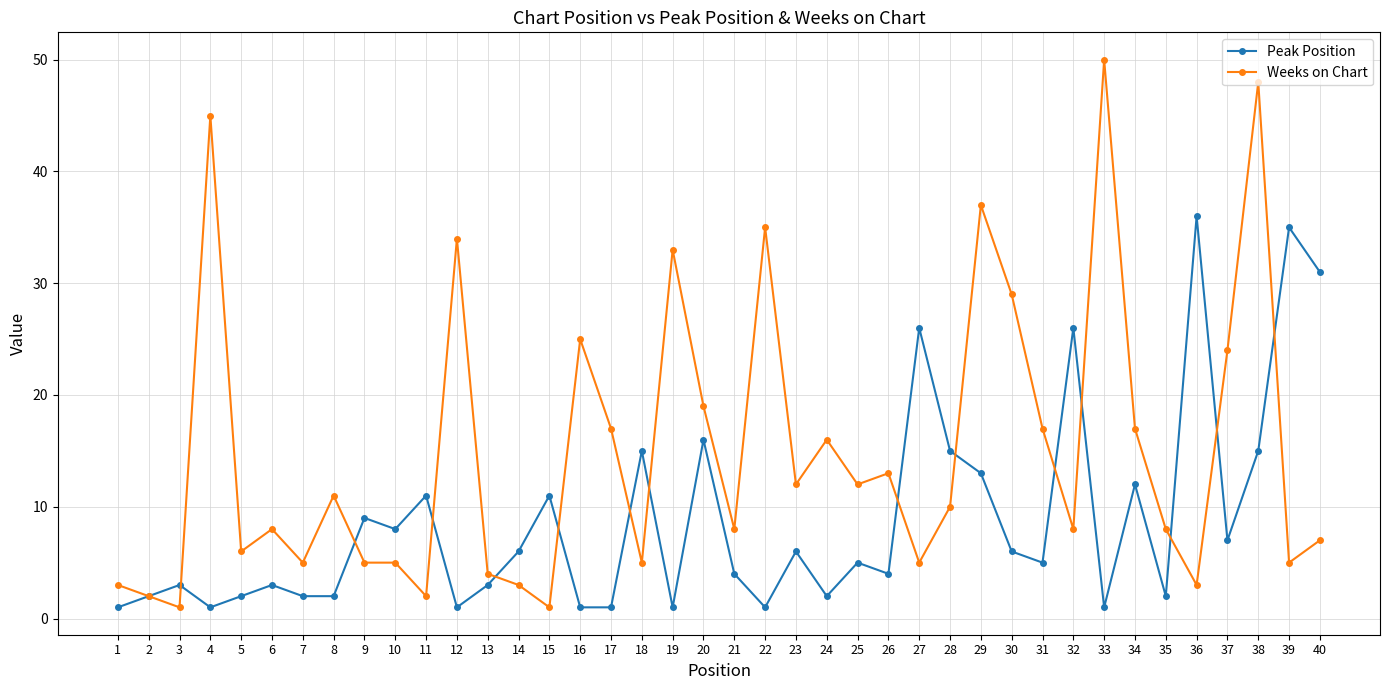

List the series in order of their overall mean, highest first.

Weeks on Chart, Peak Position